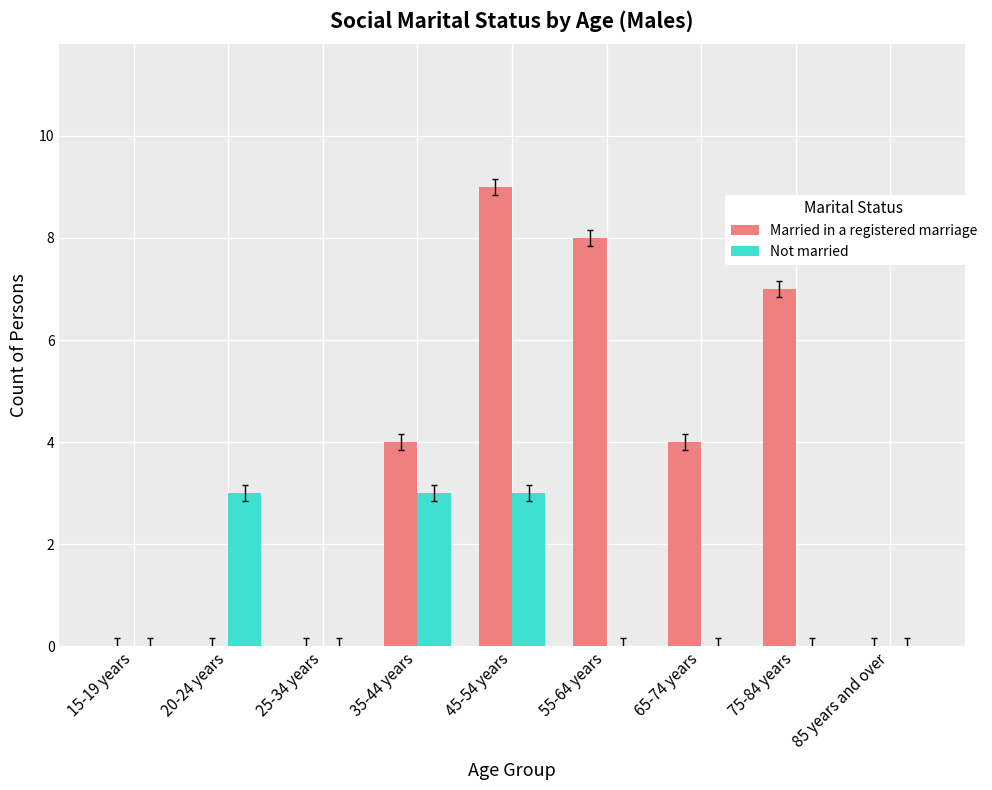

Does the chart contain stacked bars?

No